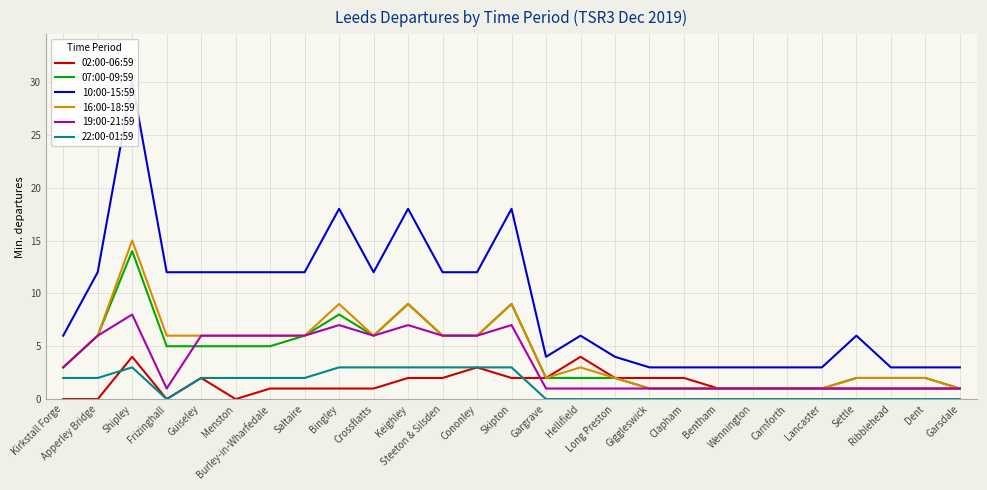

Is it true that 22:00-01:59 equals 3 at Bingley?

True